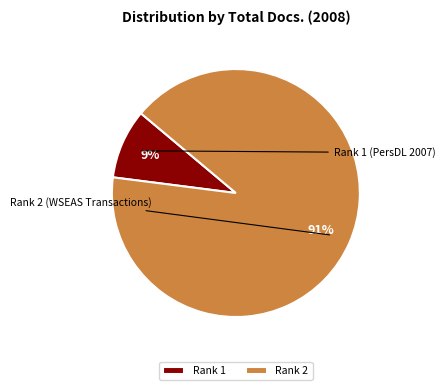

Combined, do Rank 1 and Rank 2 account for over 50%?

Yes